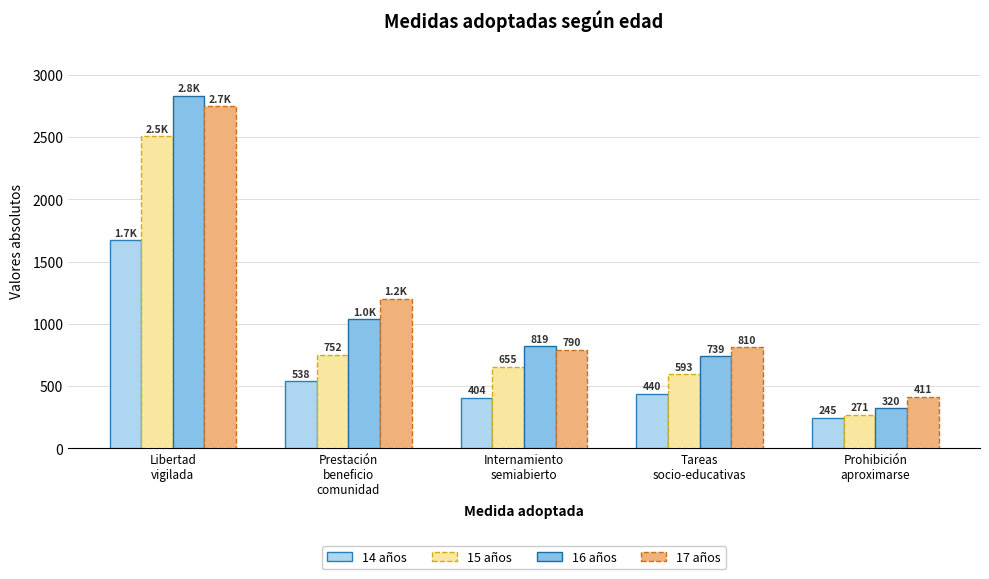

Which series has the largest total across all categories?

17 años